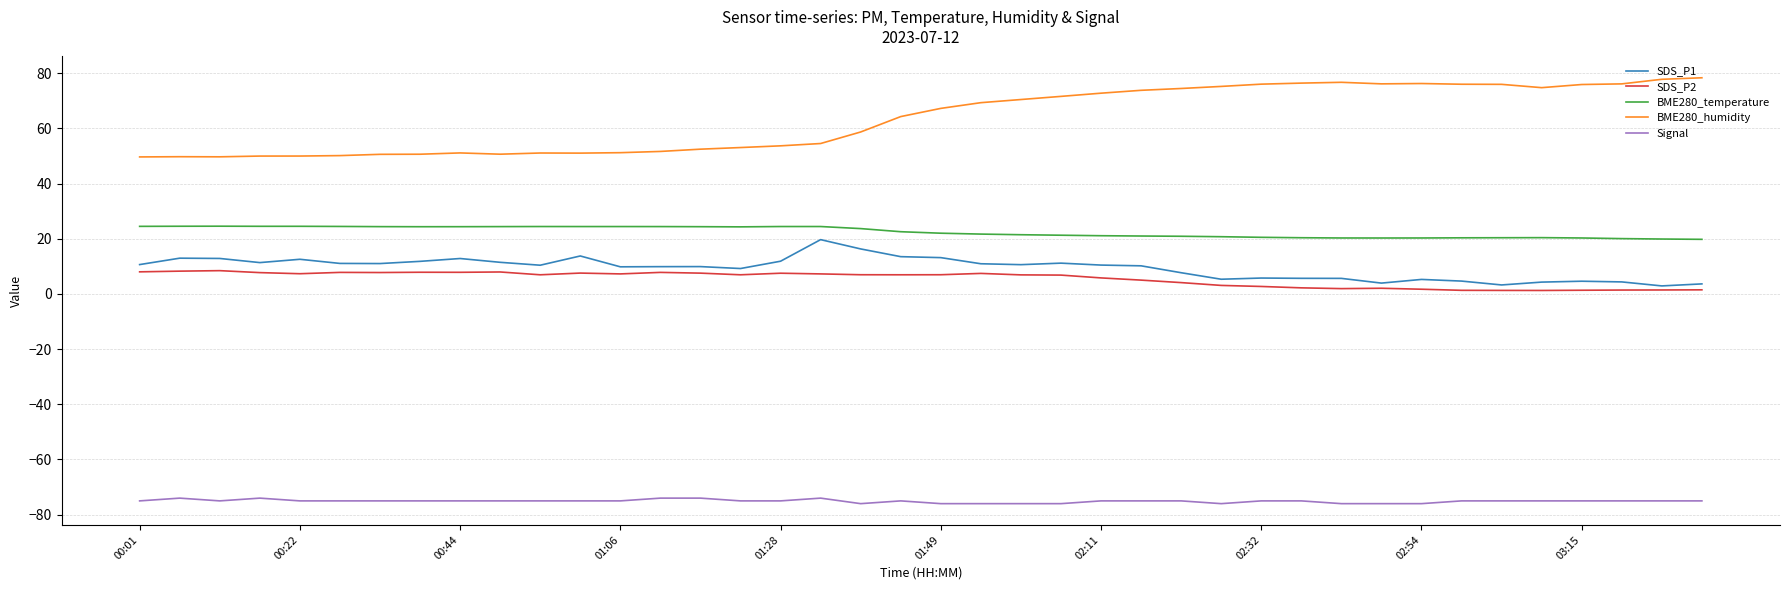

True or false: Signal and SDS_P2 cross at least once.

False